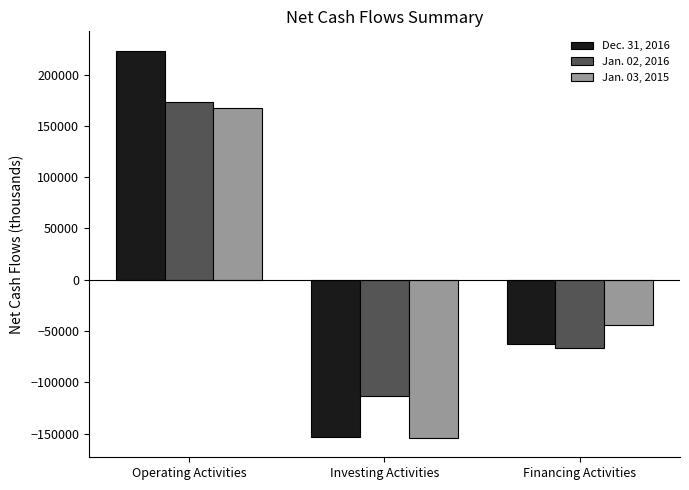

What are all the series names shown in the legend?

Dec. 31, 2016, Jan. 02, 2016, Jan. 03, 2015